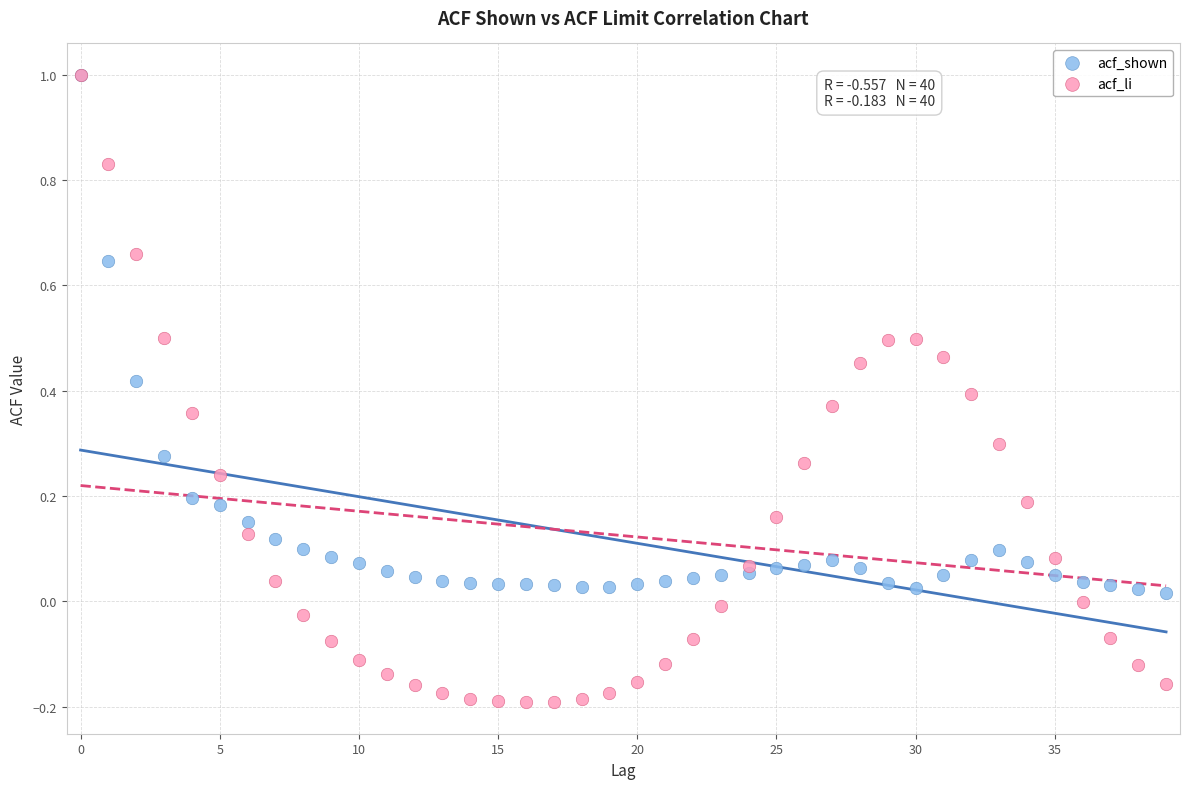

Which series has the largest Y range (max minus min)?

acf_li